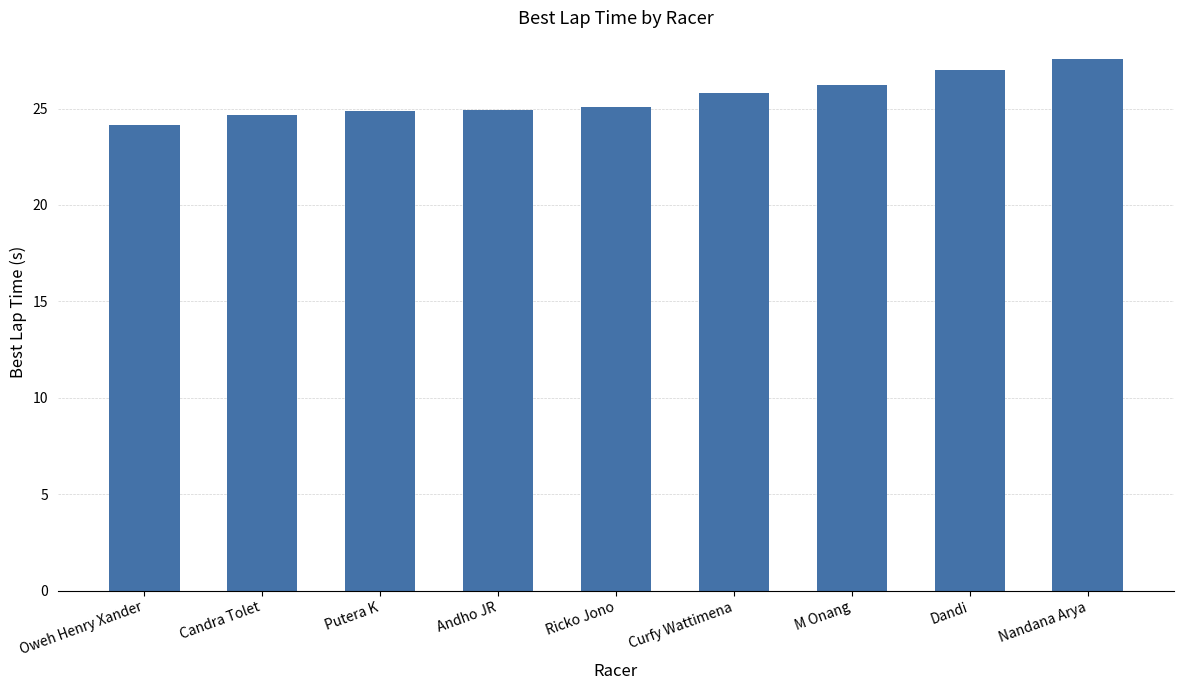

The value at Andho JR is 16.5. True or false?

False